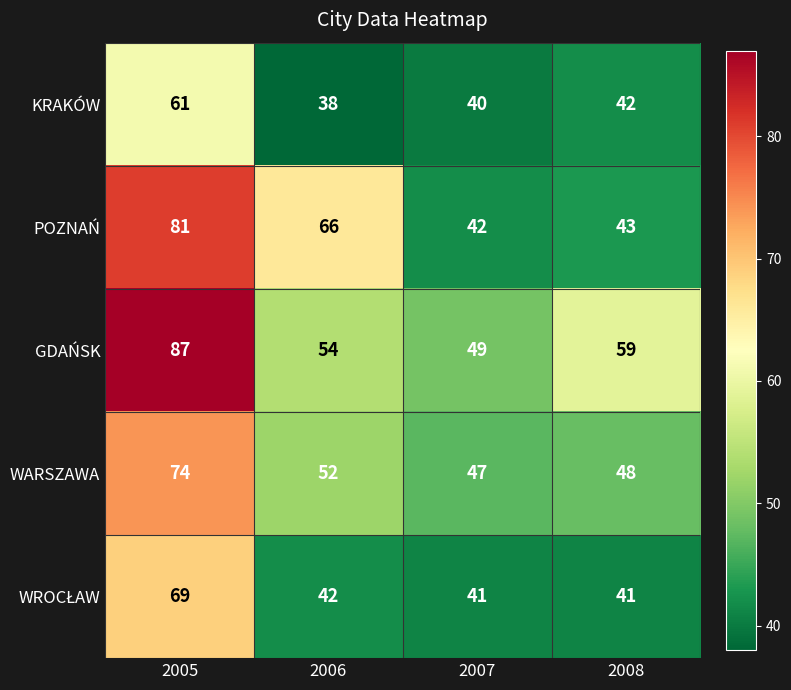

Between 2005 and 2007, which series saw the biggest shift?

POZNAŃ